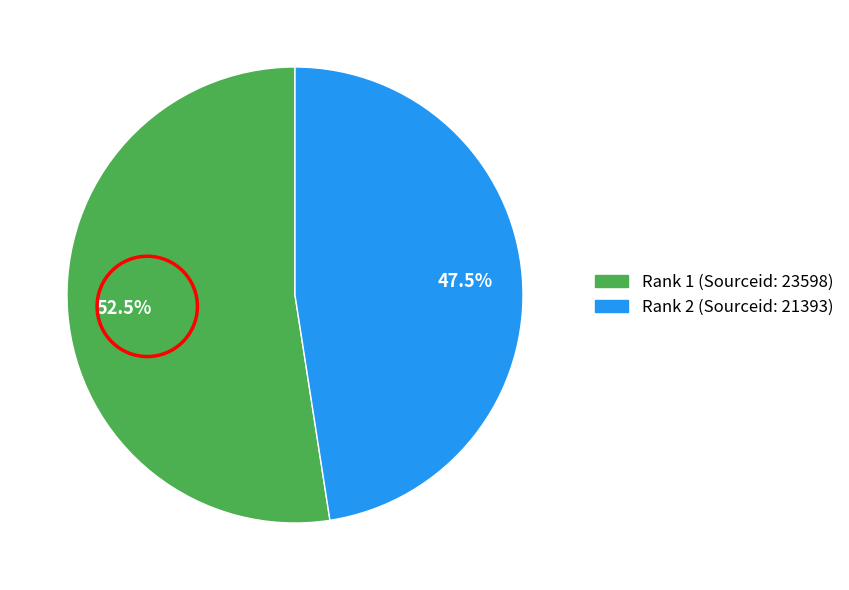

Rank the categories by value from lowest to highest.

Rank 2 (Sourceid: 21393), Rank 1 (Sourceid: 23598)